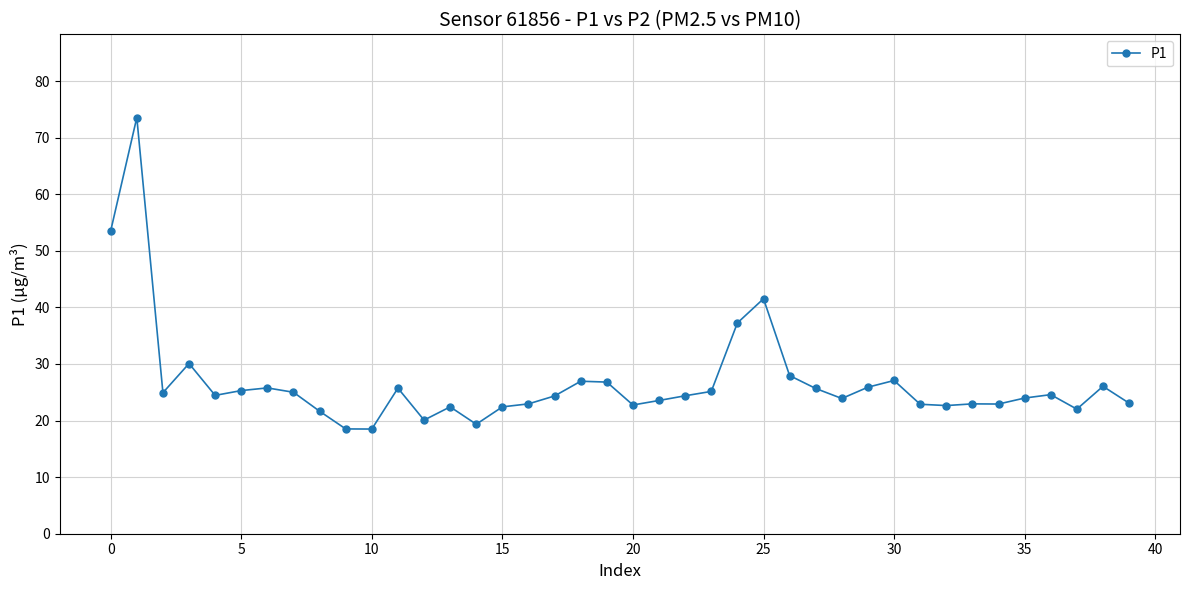

True or false: the data has more than 0 interior local peaks.

True